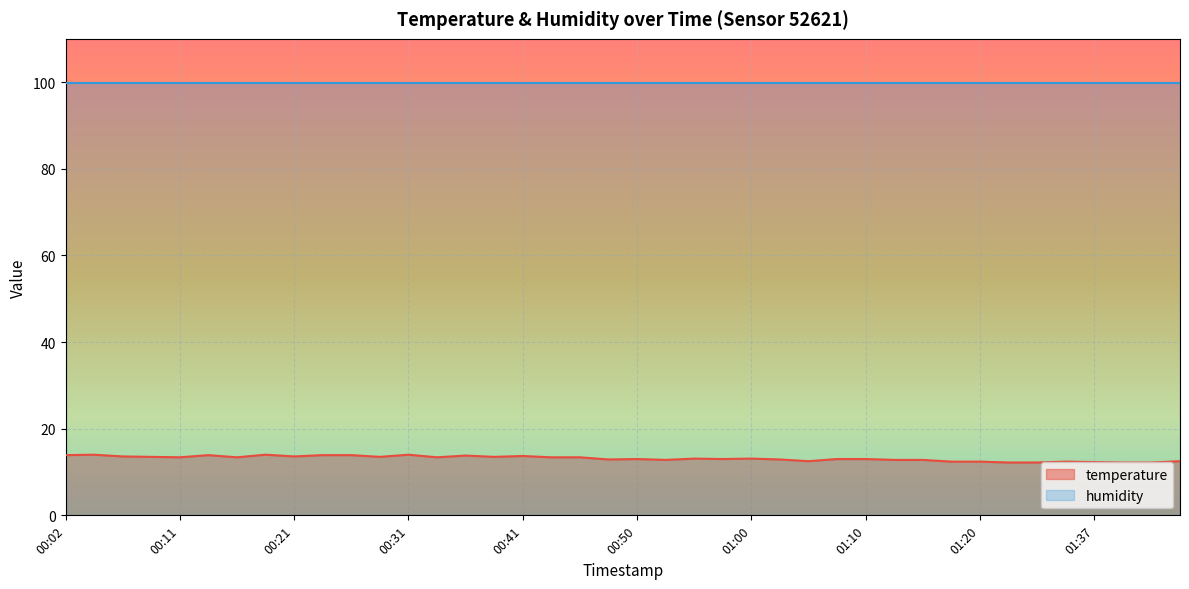

Between 00:31 and 00:21, which is larger?

00:31